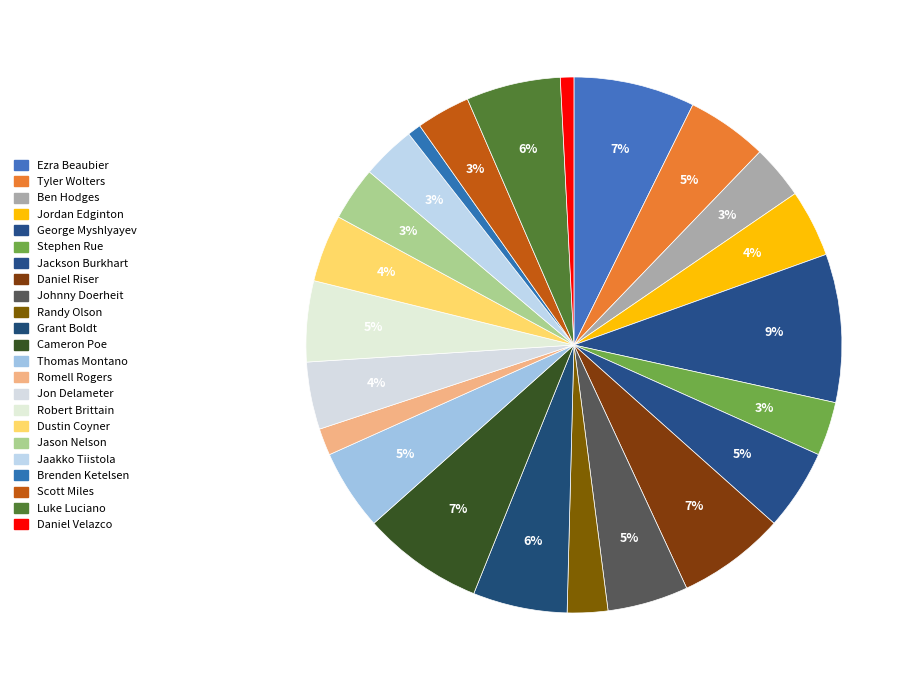

To the nearest percent, what is the difference between the Ezra Beaubier and Robert Brittain slice percentages?

2%